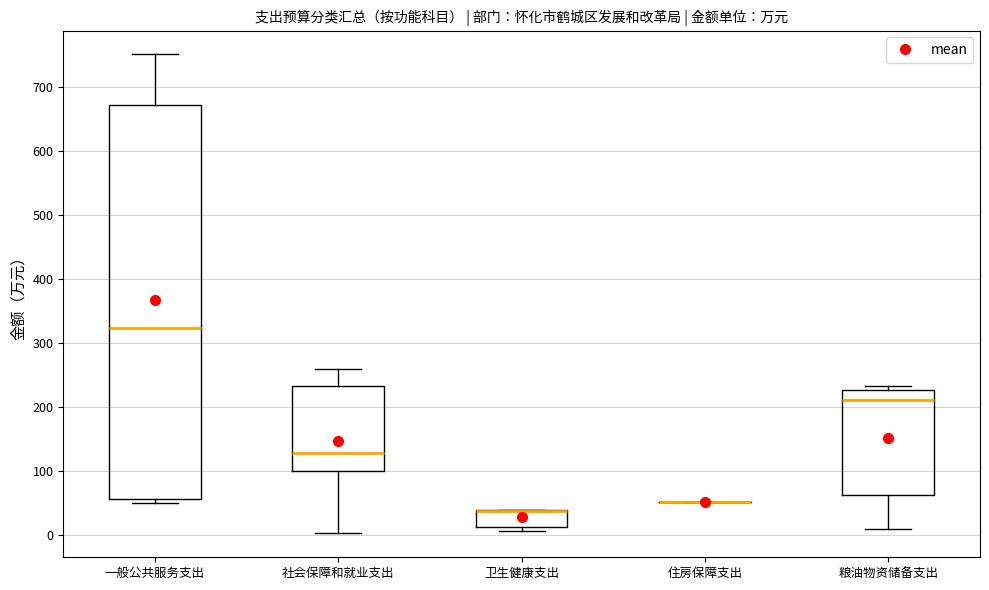

Where is the upper edge of the box for 卫生健康支出 on the y-axis? The values are not printed on the chart, so give them approximately, as read against the axis.

40